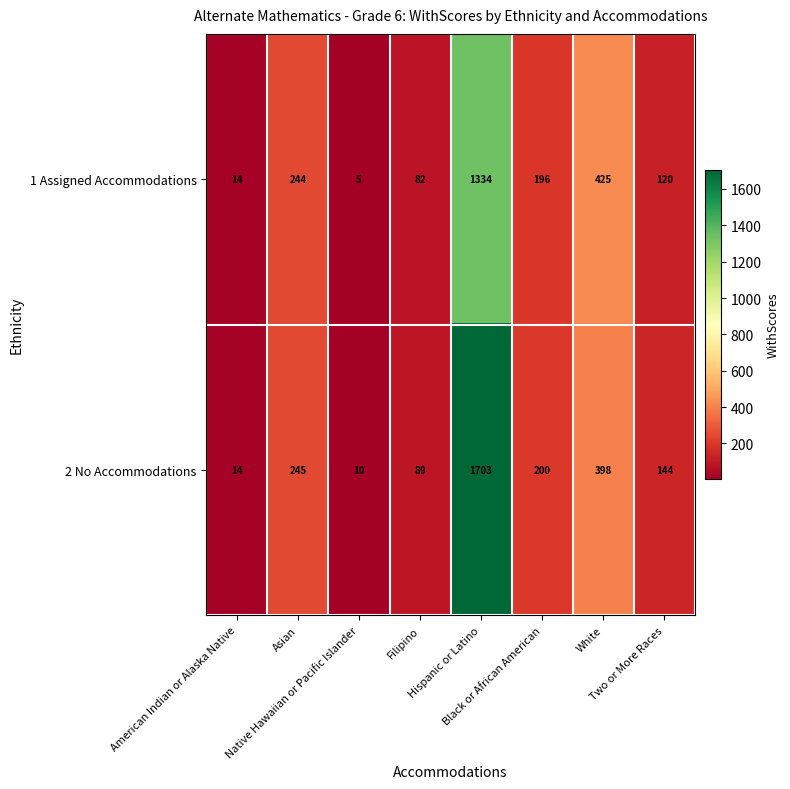

What is the minimum value for 1 Assigned Accommodations?

5